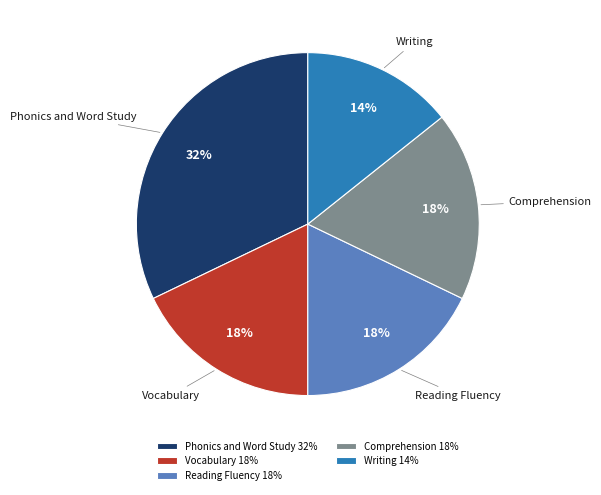

Do Writing and Comprehension together represent more than half of the pie?

No